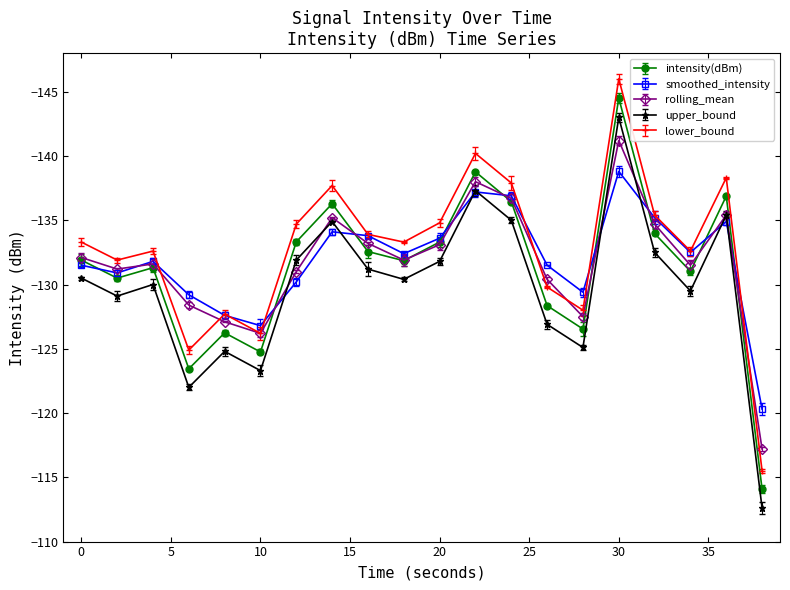

Reading left to right, transcribe all the data shown in this chart.

intensity(dBm): -131.9	-130.5	-131.3	-123.4	-126.2	-124.8	-133.3	-136.3	-132.6	-131.9	-133.3	-138.8	-136.5	-128.4	-126.5	-144.5	-134.0	-131.0	-136.9	-114.1
smoothed_intensity: -131.5	-130.9	-131.8	-129.2	-127.6	-126.8	-130.2	-134.1	-133.8	-132.4	-133.6	-137.2	-136.9	-131.5	-129.4	-138.8	-135.2	-132.5	-134.9	-120.3
rolling_mean: -132.1	-131.2	-131.6	-128.4	-127.1	-126.2	-131.0	-135.2	-133.2	-131.9	-133.1	-138.0	-136.7	-130.4	-127.5	-141.2	-134.7	-131.5	-135.4	-117.2
upper_bound: -130.5	-129.1	-130.0	-122.0	-124.8	-123.3	-131.9	-134.9	-131.2	-130.4	-131.8	-137.3	-135.0	-126.9	-125.1	-143.0	-132.5	-129.5	-135.4	-112.6
lower_bound: -133.3	-131.9	-132.6	-124.9	-127.7	-126.2	-134.7	-137.7	-133.9	-133.3	-134.8	-140.2	-137.9	-129.8	-128.0	-146.0	-135.4	-132.6	-138.3	-115.5